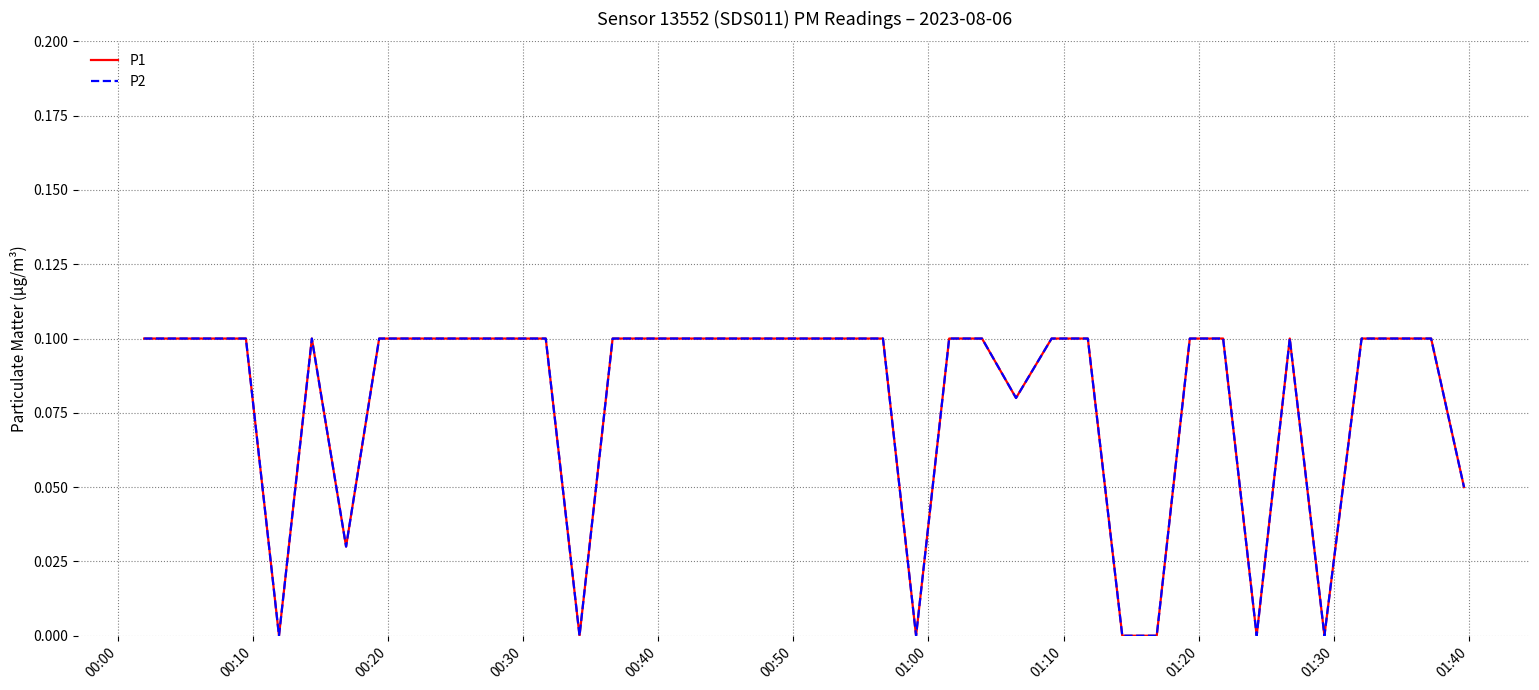

Does the chart have visible grid lines?

Yes